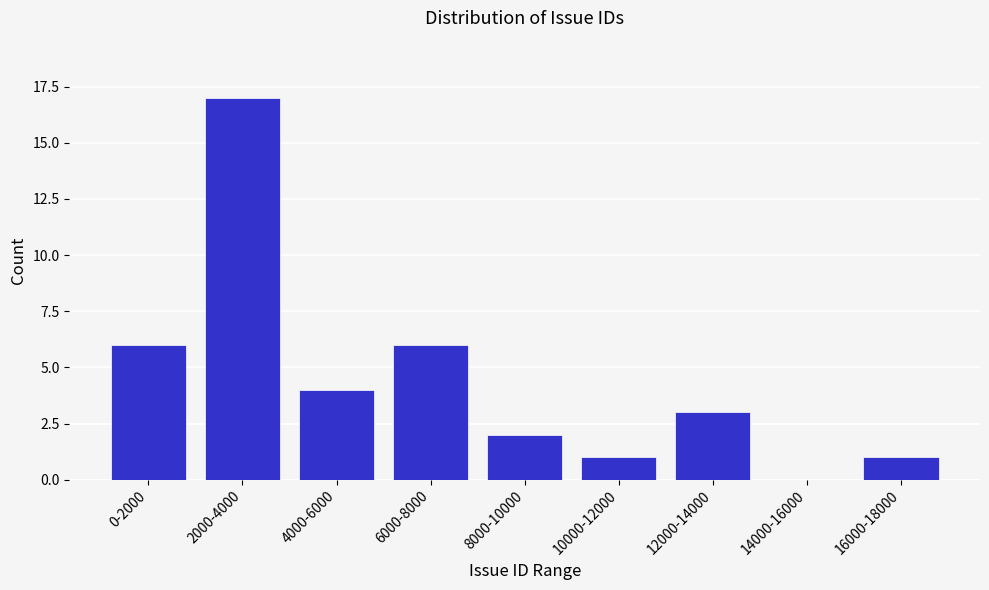

Reading right to left, extract all data points from this chart.

16000-18000=1	14000-16000=0	12000-14000=3	10000-12000=1	8000-10000=2	6000-8000=6	4000-6000=4	2000-4000=17	0-2000=6